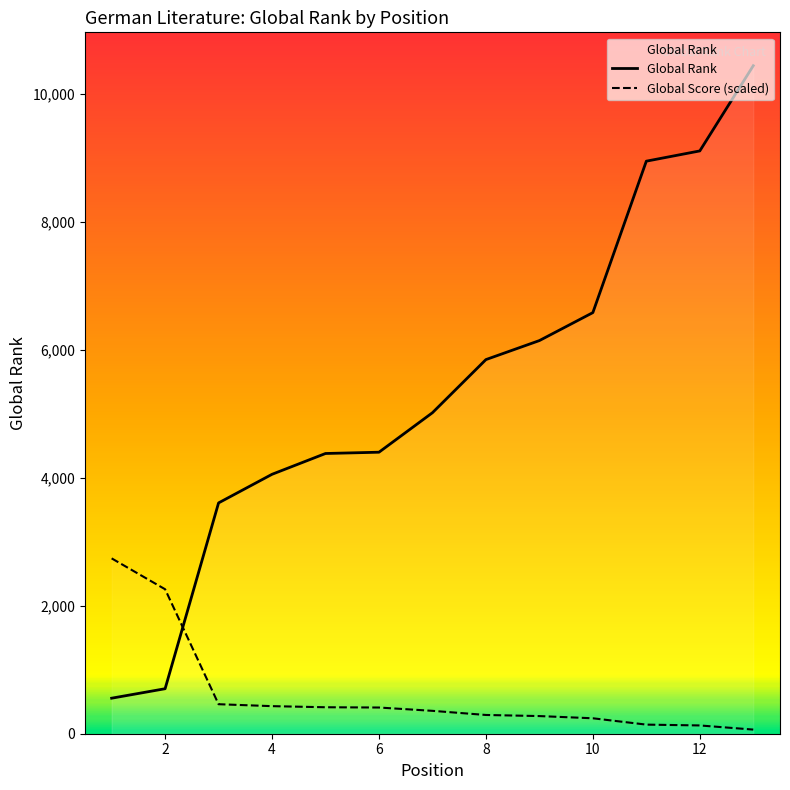

What is the greatest value displayed?

10436.0